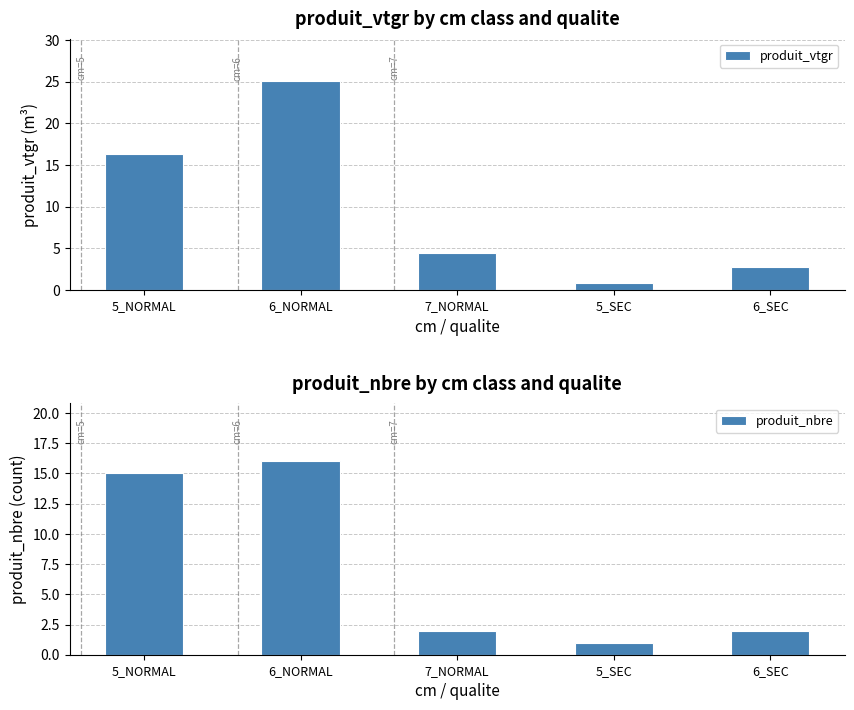

Rank the series by their average value, from lowest to highest.

produit_nbre, produit_vtgr